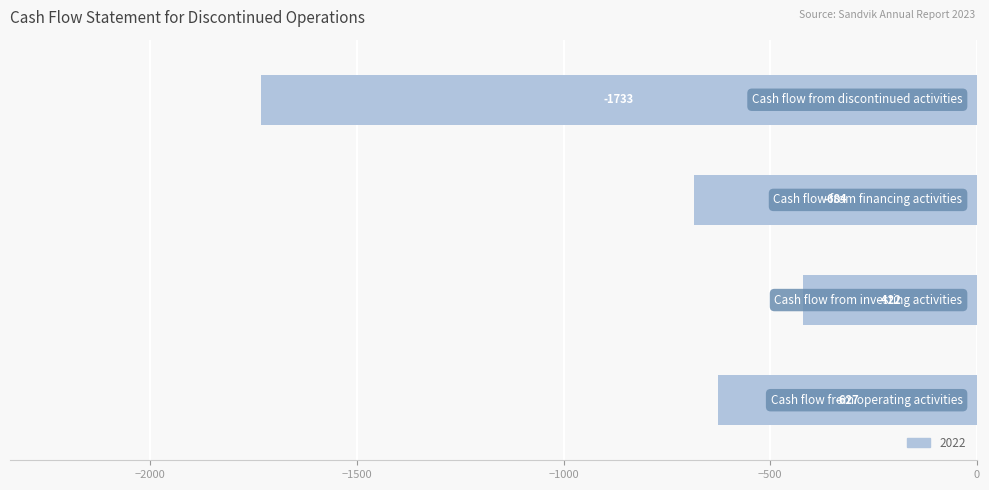

What is the smallest value displayed?

-1733